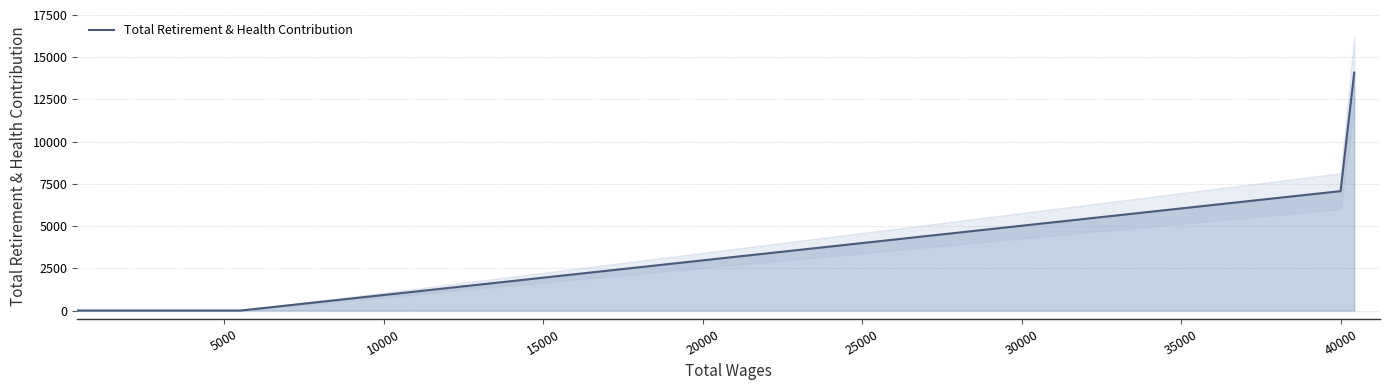

What is the highest value of the Total Retirement & Health Contribution series?

14089